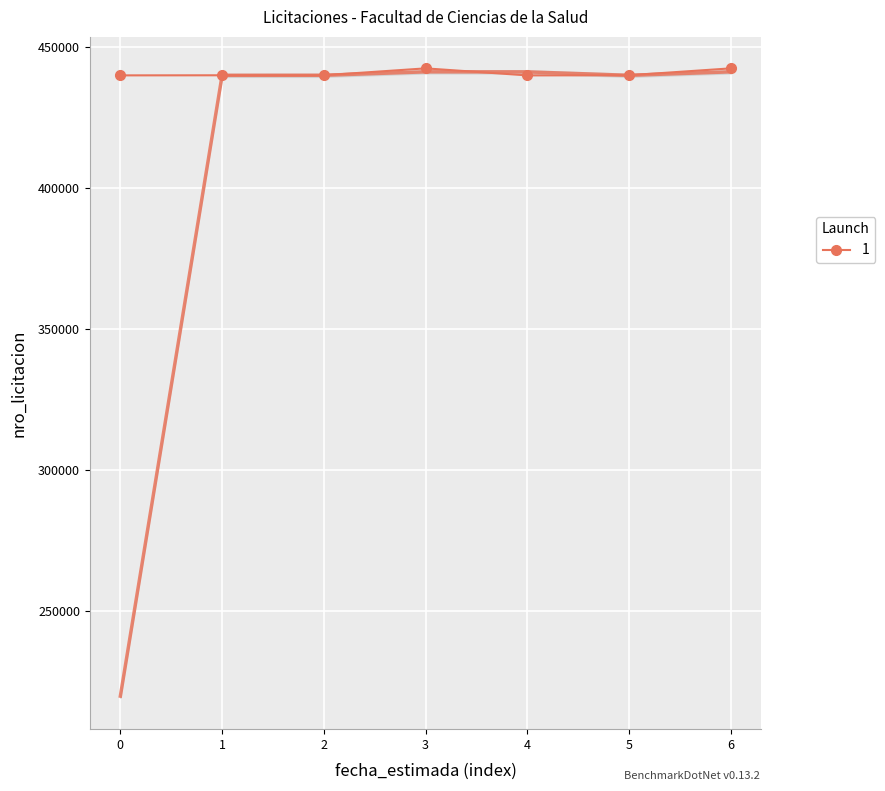

Is this an area chart (filled region under the line)?

No